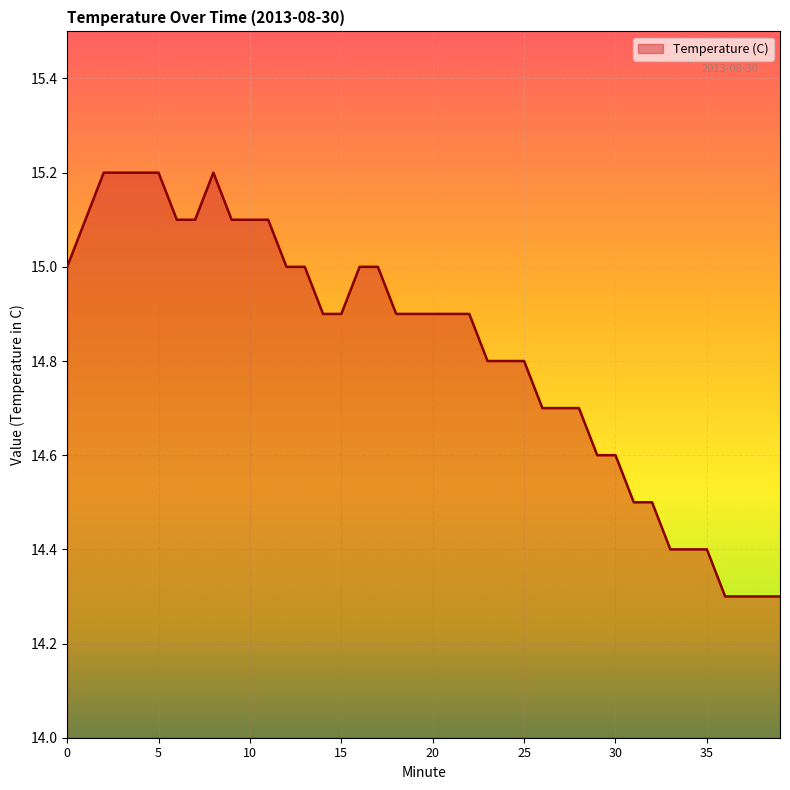

What is the minimum value shown in the chart?

14.3